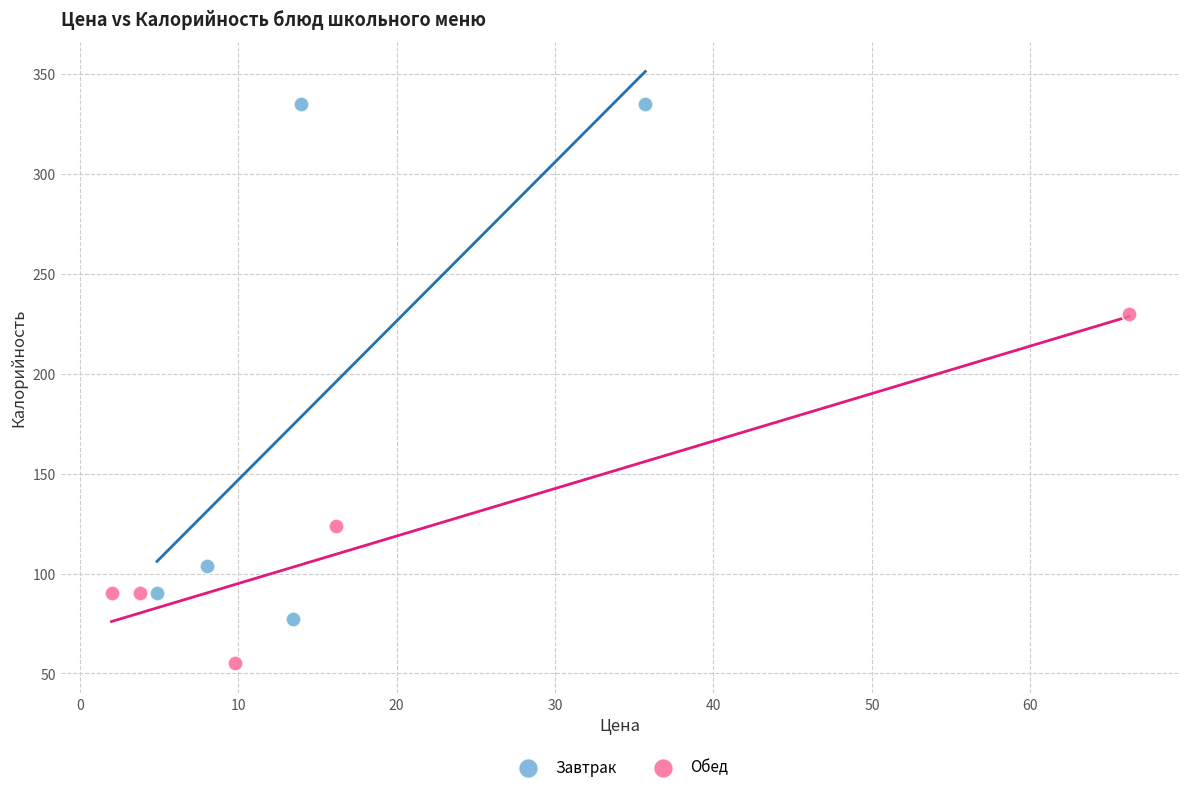

Which series contains the lowest Y value?

Обед